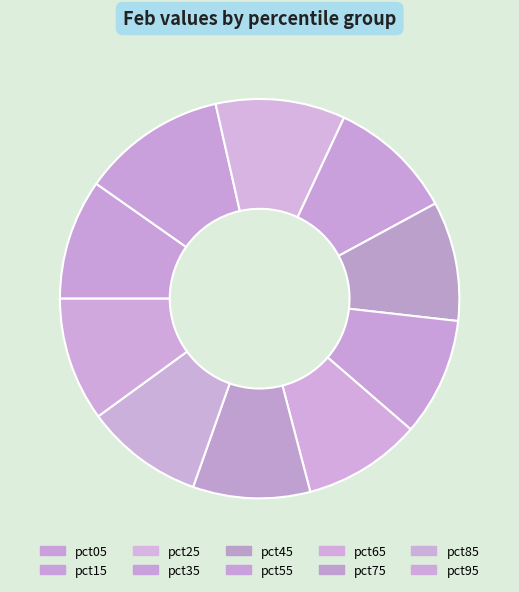

To the nearest percent, what is the difference between the pct15 and pct35 slice percentages?

2%